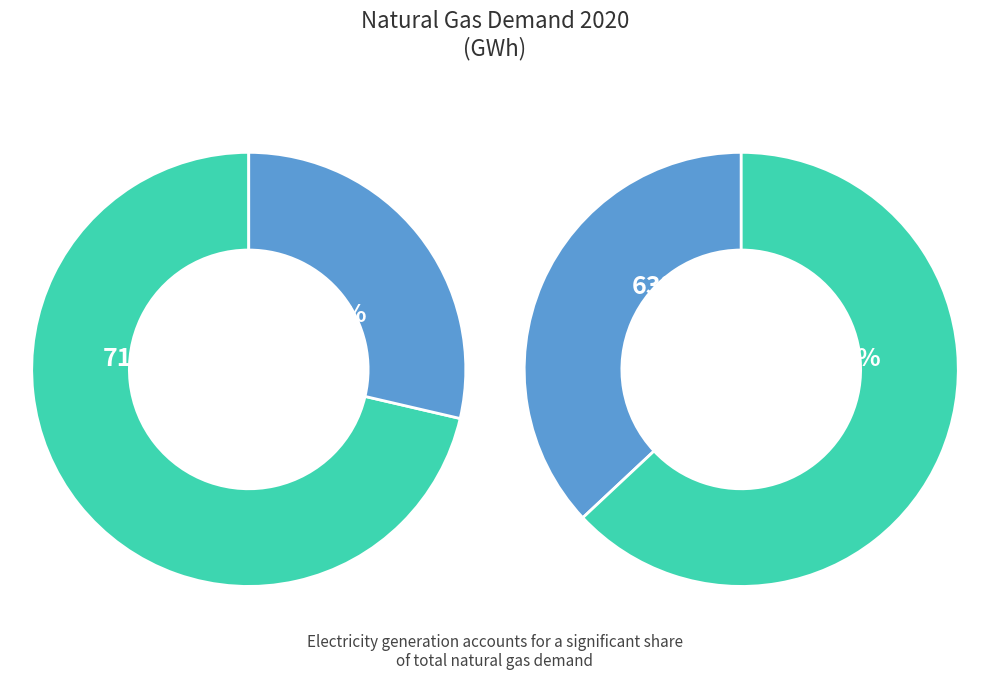

To the nearest percent, what is the difference between the Domestic and Services slice percentages?

26%